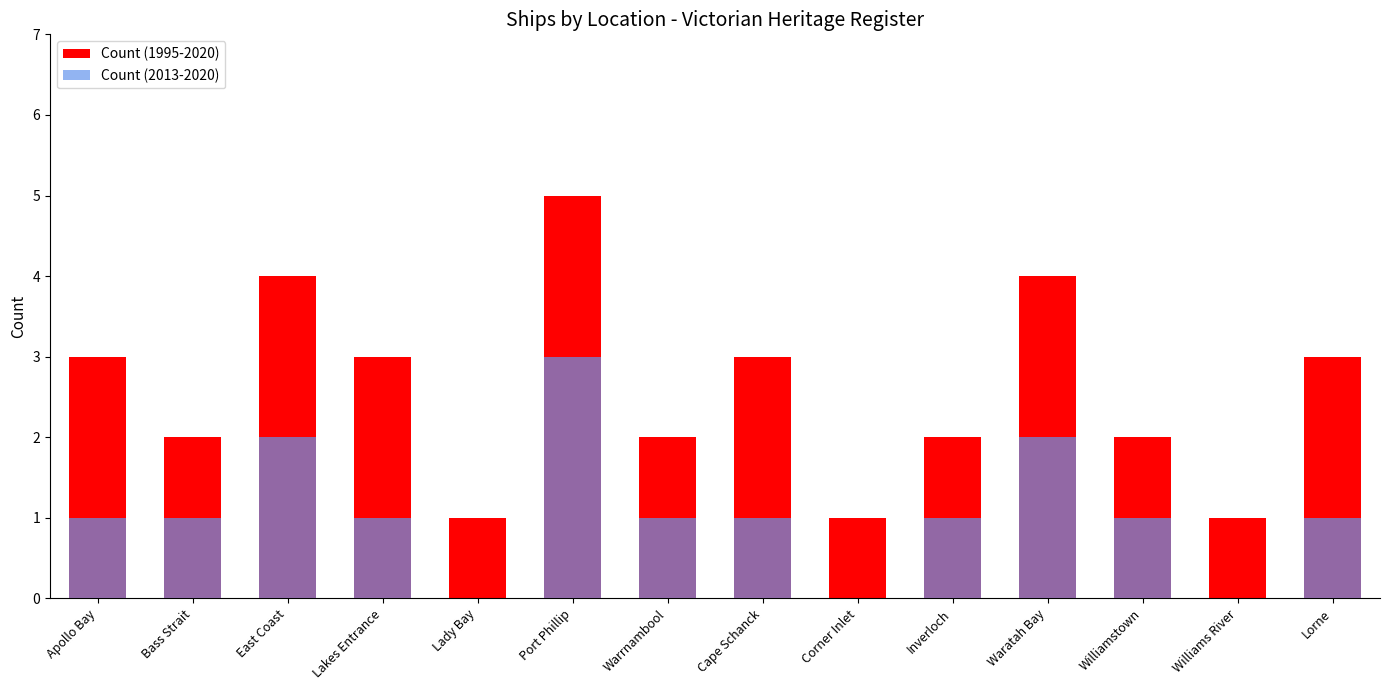

Rank the series by their maximum value, from lowest to highest.

Count (2013-2020), Count (1995-2020)